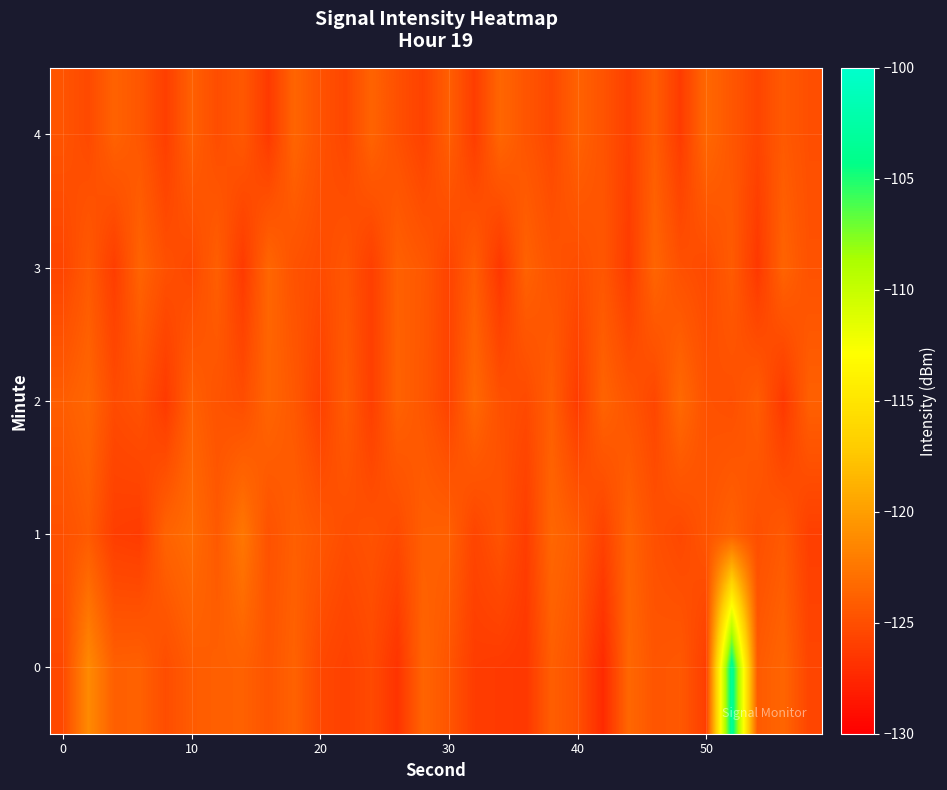

Reading left to right, list all the values displayed in this chart.

0: -125.4	-121.3	-123.9	-123.9	-125.1	-124.2	-124.0	-123.9	-124.6	-123.8	-125.4	-125.9	-125.3	-126.7	-123.6	-124.6	-126.1	-126.3	-126.5	-124.0	-124.9	-127.3	-123.4	-124.6	-124.4	-126.1	-103.1	-124.3	-123.6	-125.6
1: -124.9	-124.2	-126.1	-126.2	-123.7	-123.1	-124.3	-122.5	-124.8	-124.0	-124.5	-125.1	-124.8	-125.3	-124.0	-123.9	-125.6	-124.7	-126.1	-123.5	-124.2	-125.8	-123.7	-124.9	-125.4	-124.6	-123.8	-125.0	-124.3	-126.0
2: -124.1	-123.5	-125.2	-124.8	-126.3	-123.9	-124.7	-125.1	-123.6	-124.4	-125.9	-124.2	-126.0	-123.8	-124.5	-125.7	-123.4	-124.9	-125.3	-124.0	-126.2	-123.7	-124.6	-125.5	-123.3	-124.8	-125.0	-124.1	-126.4	-123.9
3: -125.6	-124.3	-126.1	-123.7	-124.9	-125.4	-124.0	-126.3	-123.5	-124.8	-125.2	-124.6	-126.0	-123.9	-124.4	-125.7	-124.1	-126.5	-123.8	-124.7	-125.1	-124.5	-126.2	-123.6	-124.9	-125.3	-124.2	-126.4	-123.7	-124.8
4: -124.7	-125.3	-123.8	-124.5	-126.0	-123.9	-125.1	-124.4	-126.3	-123.6	-124.8	-125.5	-123.7	-124.9	-125.8	-124.0	-126.1	-123.5	-124.6	-125.4	-123.8	-124.7	-125.9	-124.1	-126.2	-123.4	-124.5	-125.6	-124.3	-125.0